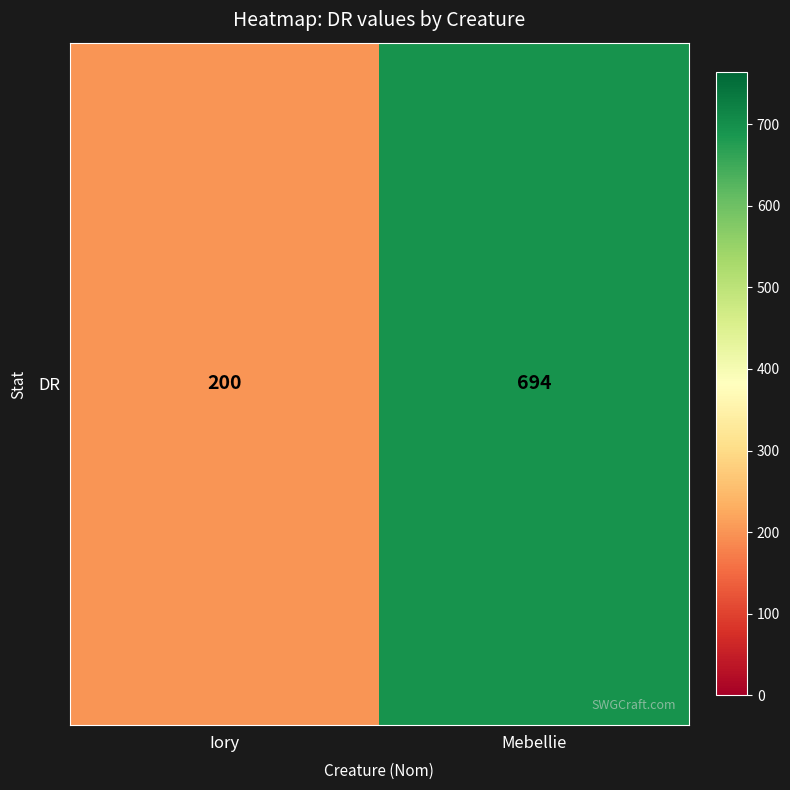

Which category has the lowest value across all series?

Iory